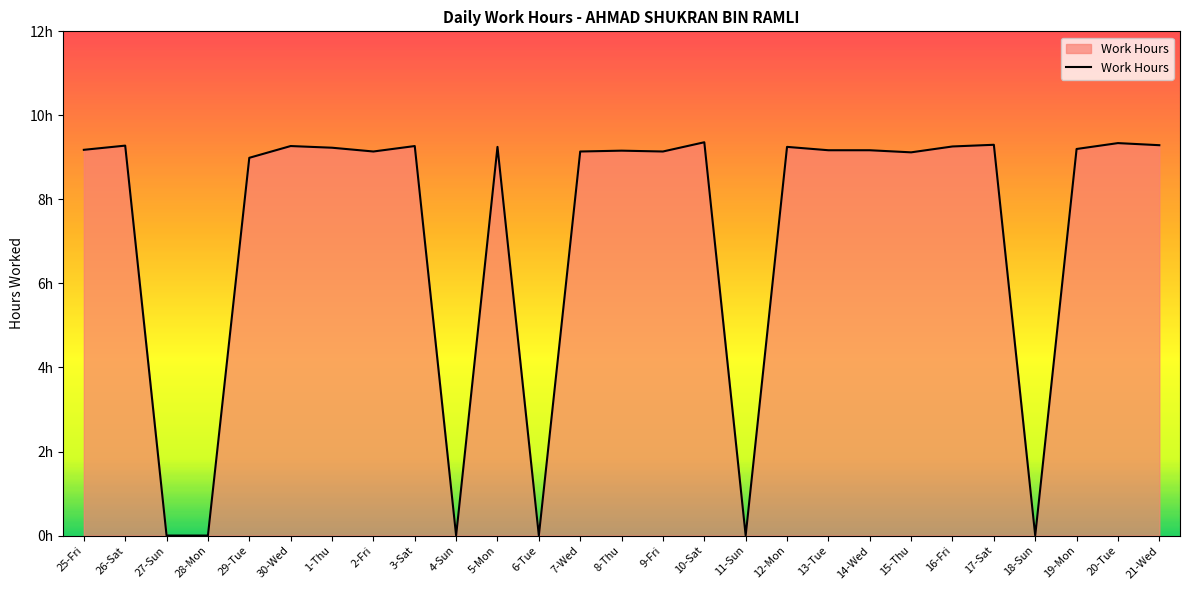

What is the label of the 6th point from the left?

30-Wed